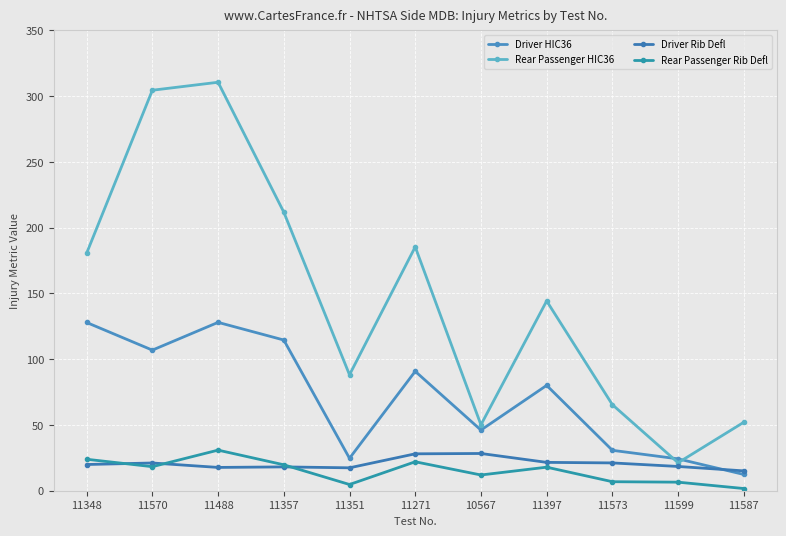

How many data points in Rear Passenger HIC36 are less than 144?

5